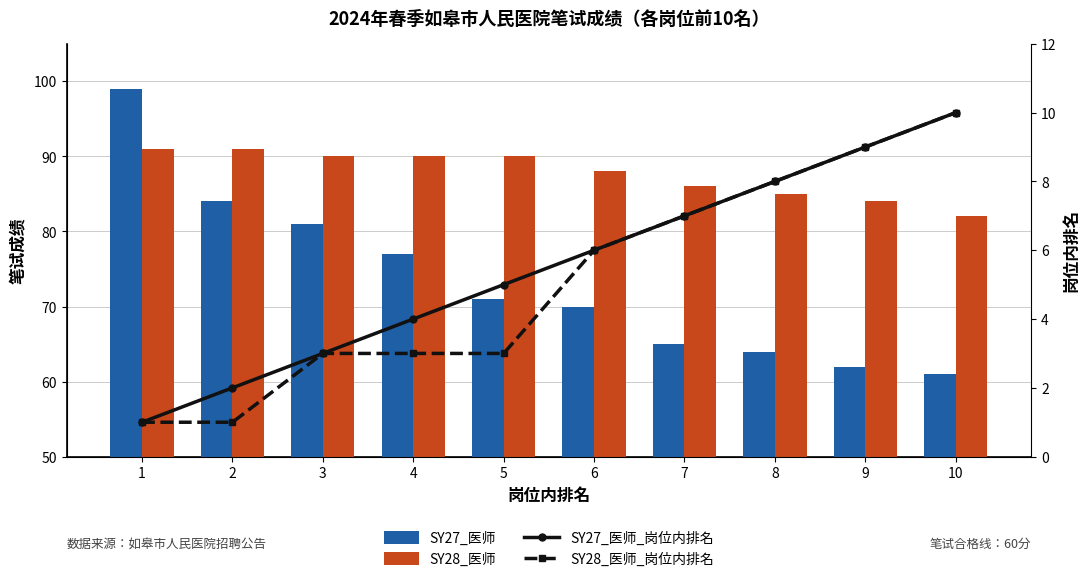

What is the value of the SY28_医师_岗位内排名 bar at the 3rd from the left?

3